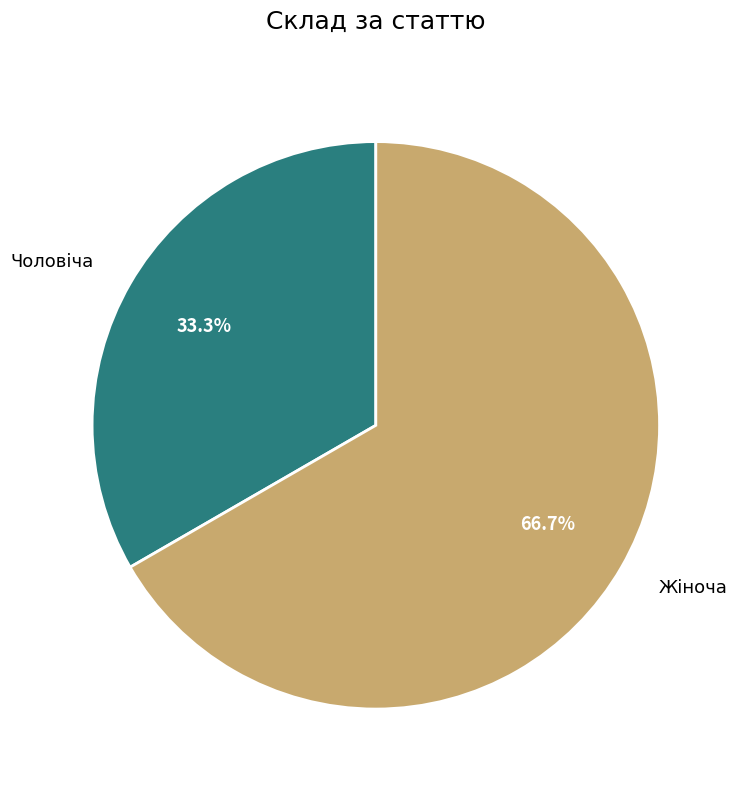

Approximately how many times larger is the value at Чоловіча compared to Жіноча?

0.5